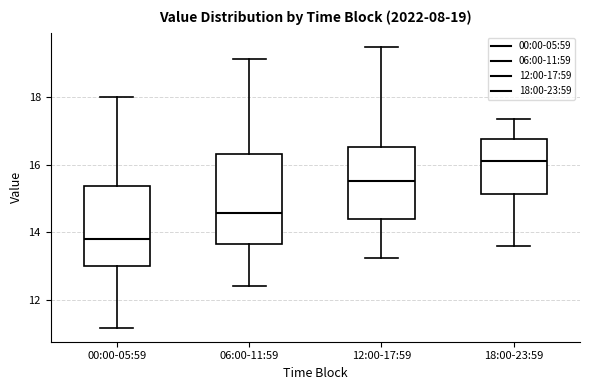

Which box is the tallest, from its lower edge to its upper edge?

06:00-11:59